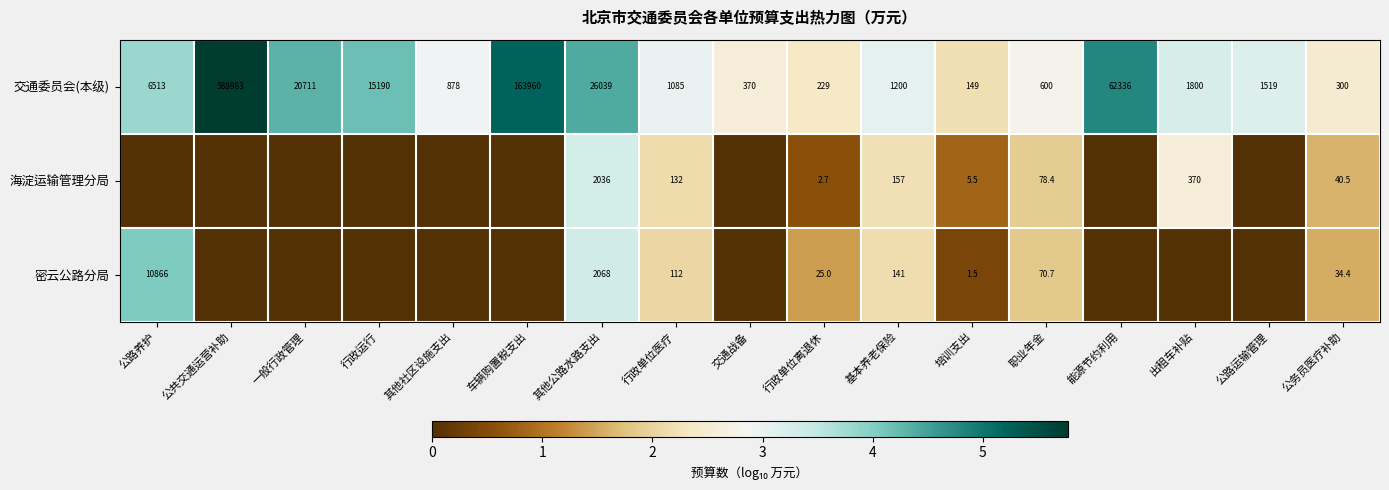

Which series changed the most between 行政单位离退休 and 公务员医疗补助?

交通委员会(本级)